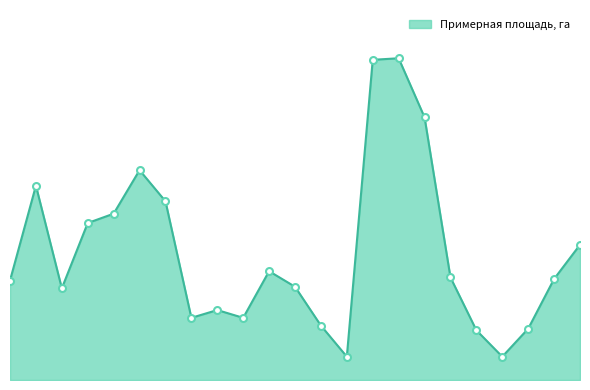

Does the chart have visible grid lines?

No